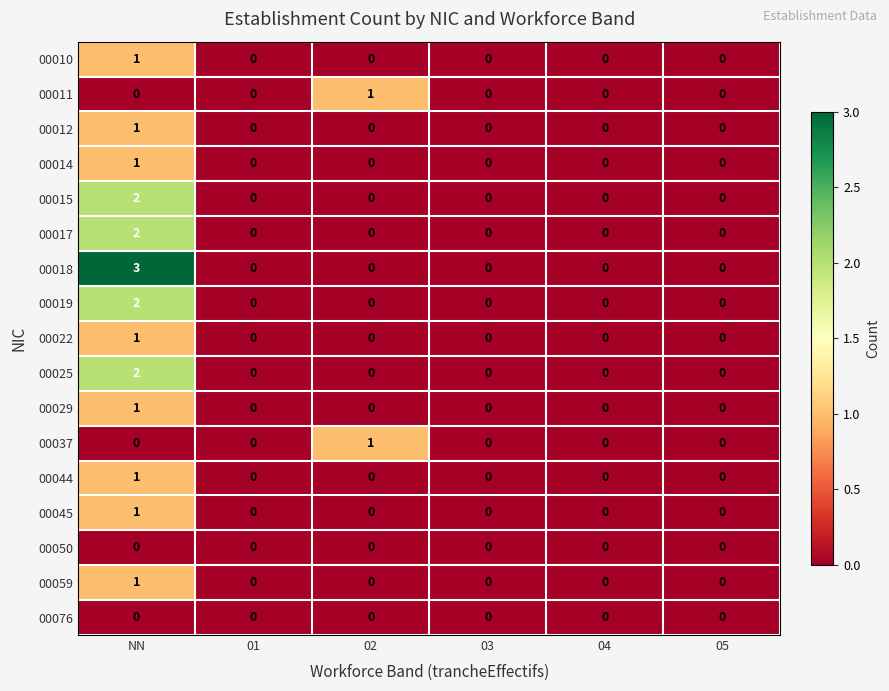

Which series has the widest spread of values?

00018